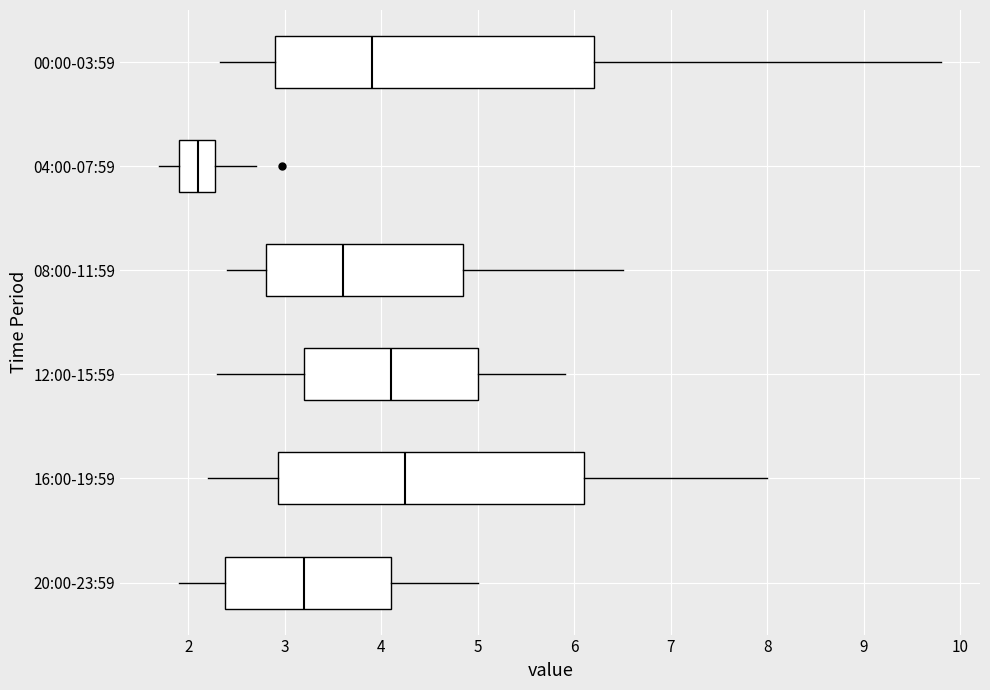

Where is the left edge of the box for 16:00-19:59 on the x-axis? The values are not printed on the chart, so give them approximately, as read against the axis.

2.9